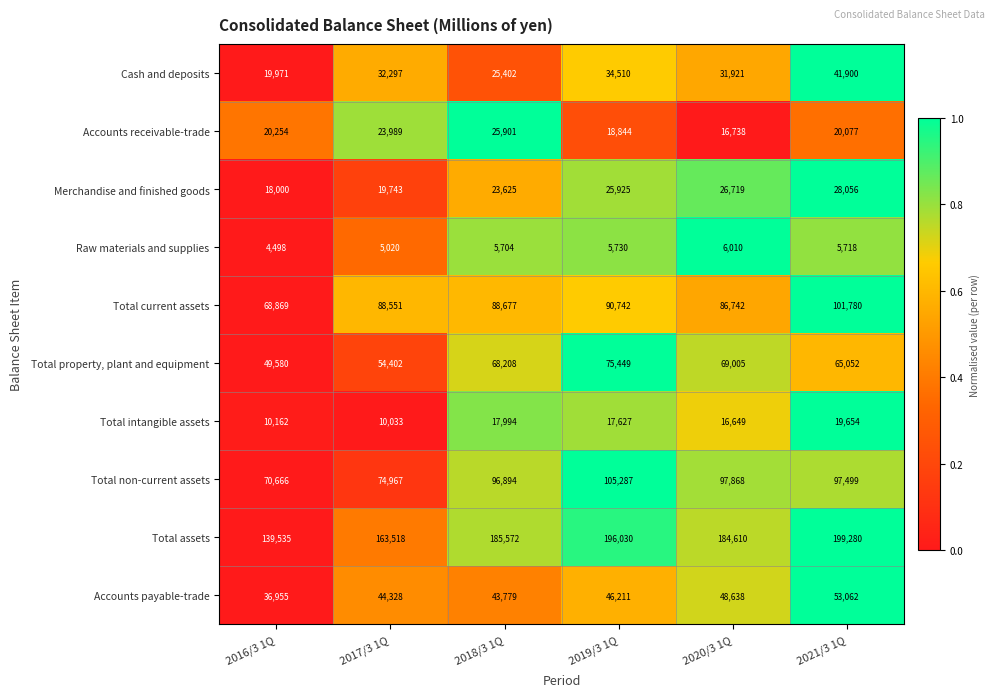

Read the Total current assets value at 2017/3 1Q.

88551